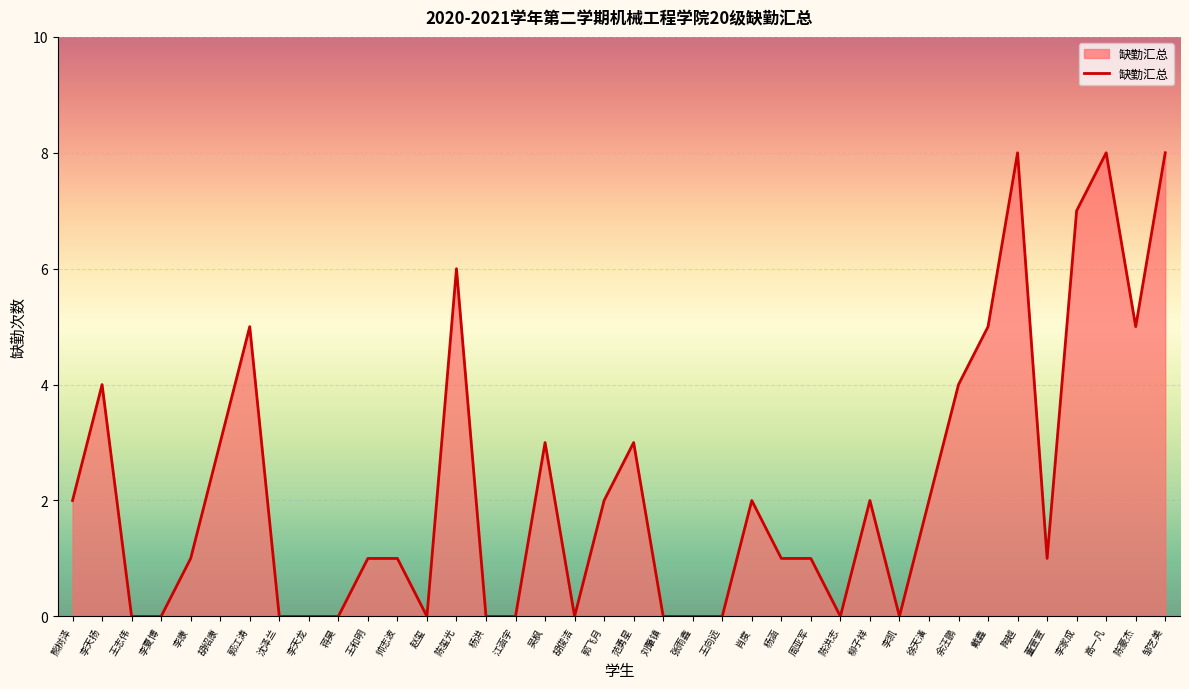

What is the difference between the maximum and minimum values?

8